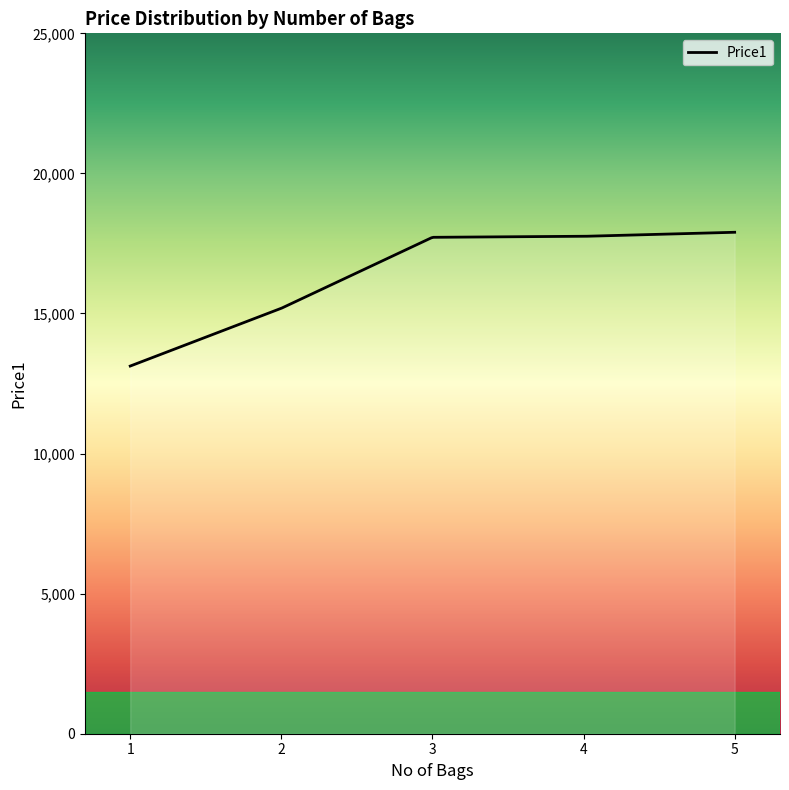

What is the difference between the maximum and minimum values?

4775.2